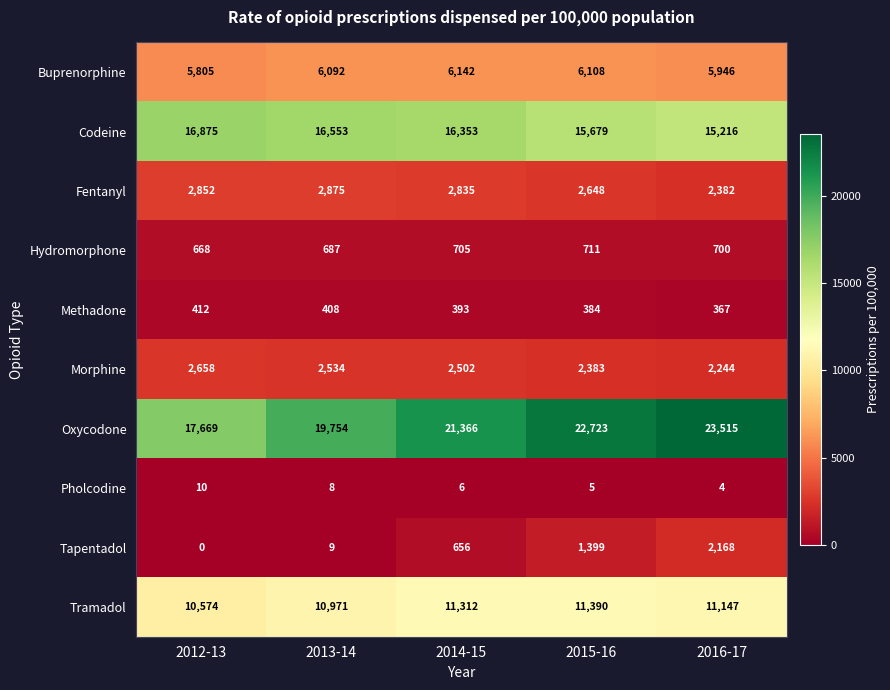

Is it true that Tapentadol equals 1399 at 2015-16?

True